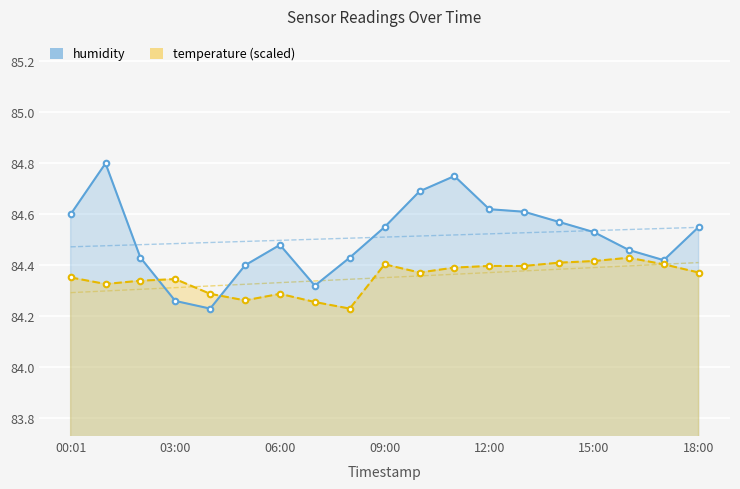

What is the value of the humidity point at the 3rd from the left?

84.4